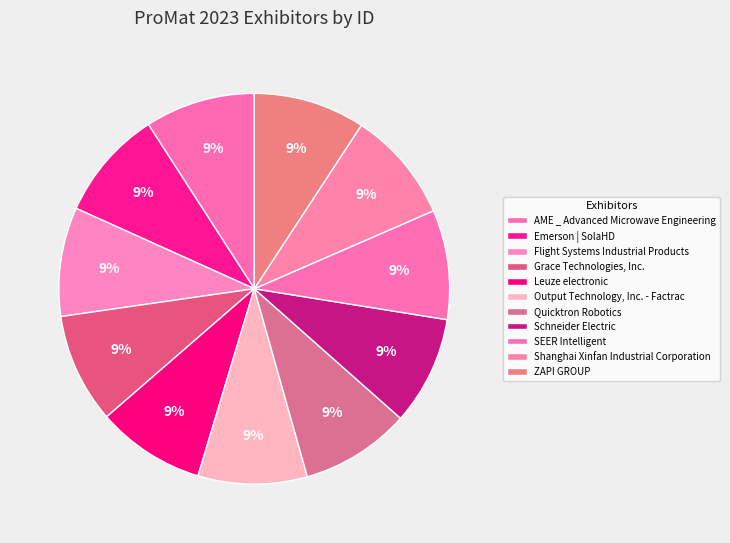

How many segments does this pie chart have?

11